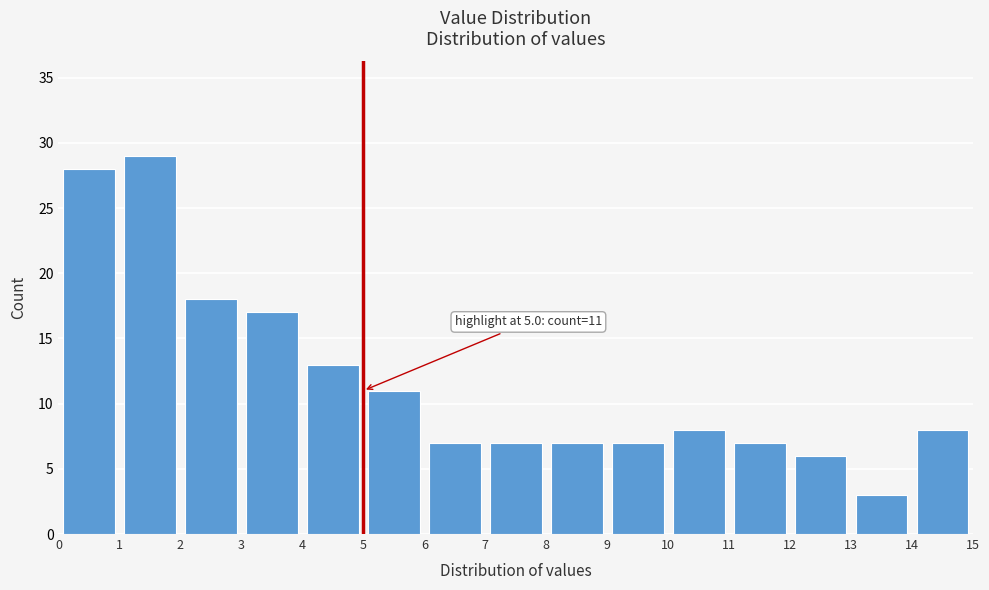

Which range on the x-axis has the tallest bar?

1 to 2